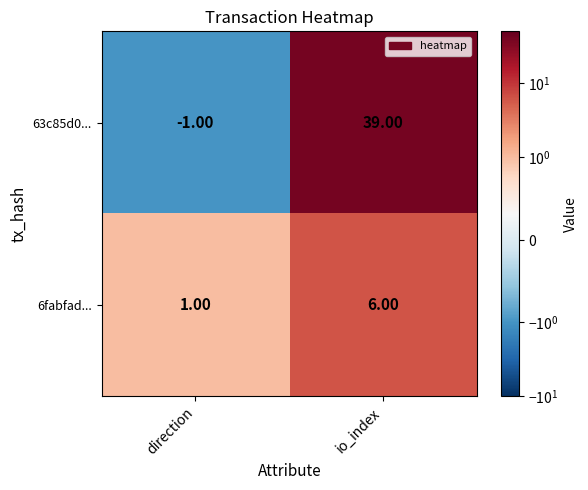

What is the sum of all 6fabfad... values?

7